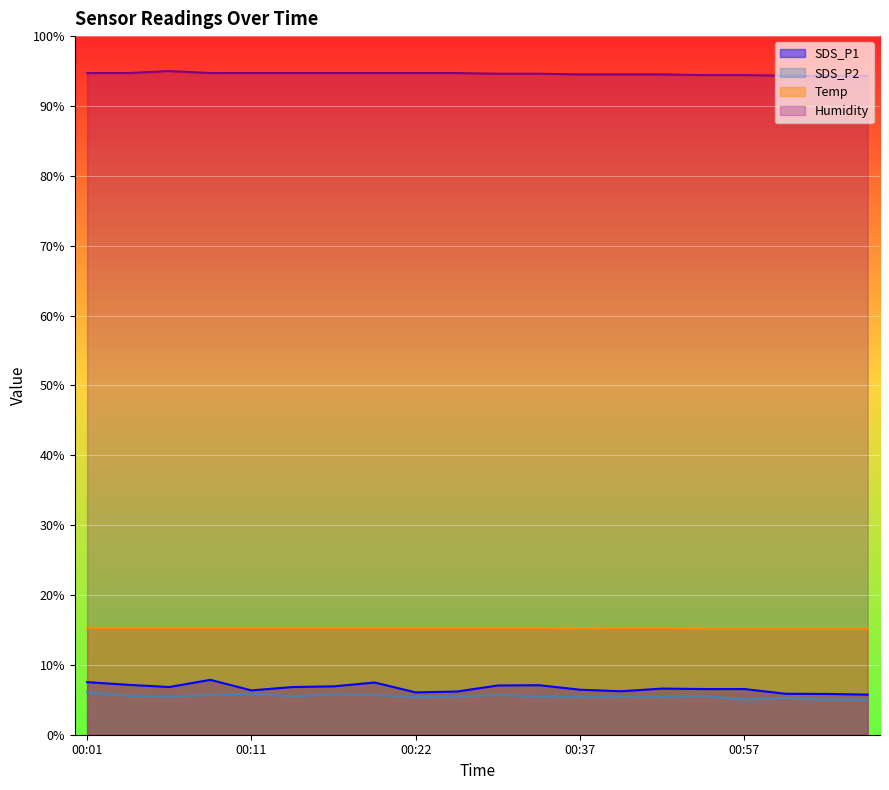

What is the average value of the SDS_P1 series?

6.7